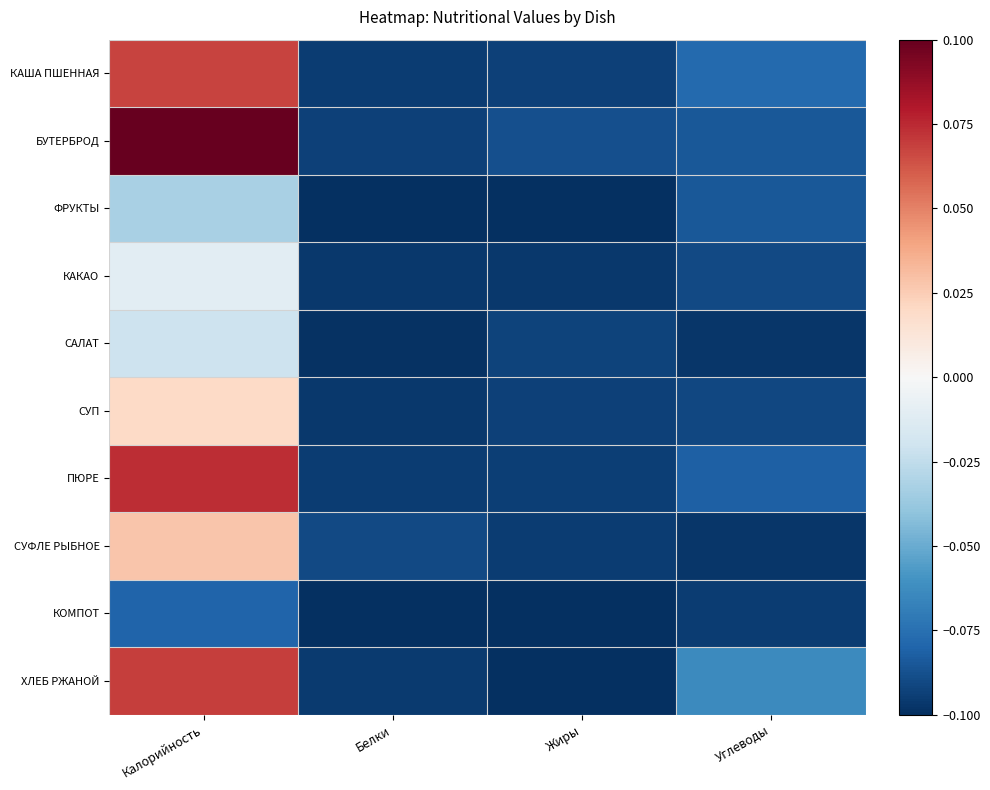

Reading right to left, what are all the values shown in this chart?

КАША ПШЕННАЯ: Углеводы=-0.1	Жиры=-0.1	Белки=-0.1	Калорийность=0.1
БУТЕРБРОД: Углеводы=-0.1	Жиры=-0.1	Белки=-0.1	Калорийность=0.1
ФРУКТЫ: Углеводы=-0.1	Жиры=-0.1	Белки=-0.1	Калорийность=-0.0
КАКАО: Углеводы=-0.1	Жиры=-0.1	Белки=-0.1	Калорийность=-0.0
САЛАТ: Углеводы=-0.1	Жиры=-0.1	Белки=-0.1	Калорийность=-0.0
СУП: Углеводы=-0.1	Жиры=-0.1	Белки=-0.1	Калорийность=0.0
ПЮРЕ: Углеводы=-0.1	Жиры=-0.1	Белки=-0.1	Калорийность=0.1
СУФЛЕ РЫБНОЕ: Углеводы=-0.1	Жиры=-0.1	Белки=-0.1	Калорийность=0.0
КОМПОТ: Углеводы=-0.1	Жиры=-0.1	Белки=-0.1	Калорийность=-0.1
ХЛЕБ РЖАНОЙ: Углеводы=-0.1	Жиры=-0.1	Белки=-0.1	Калорийность=0.1